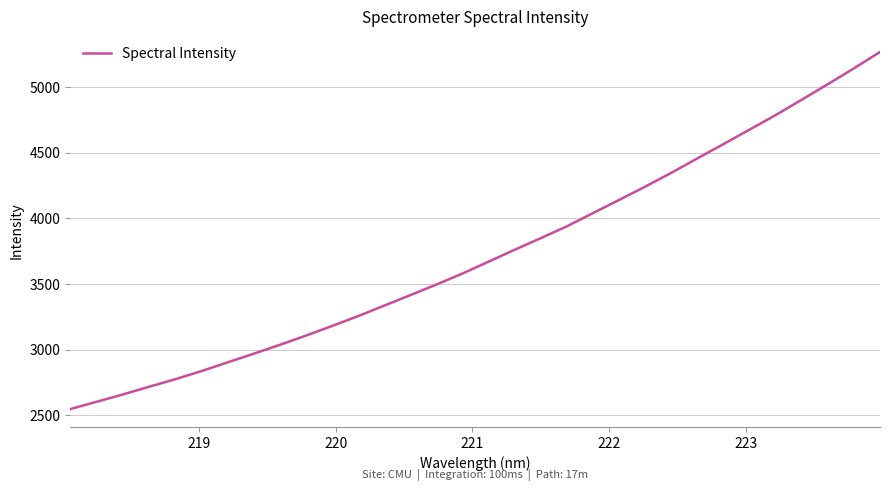

What is the maximum value shown in the chart?

5268.1